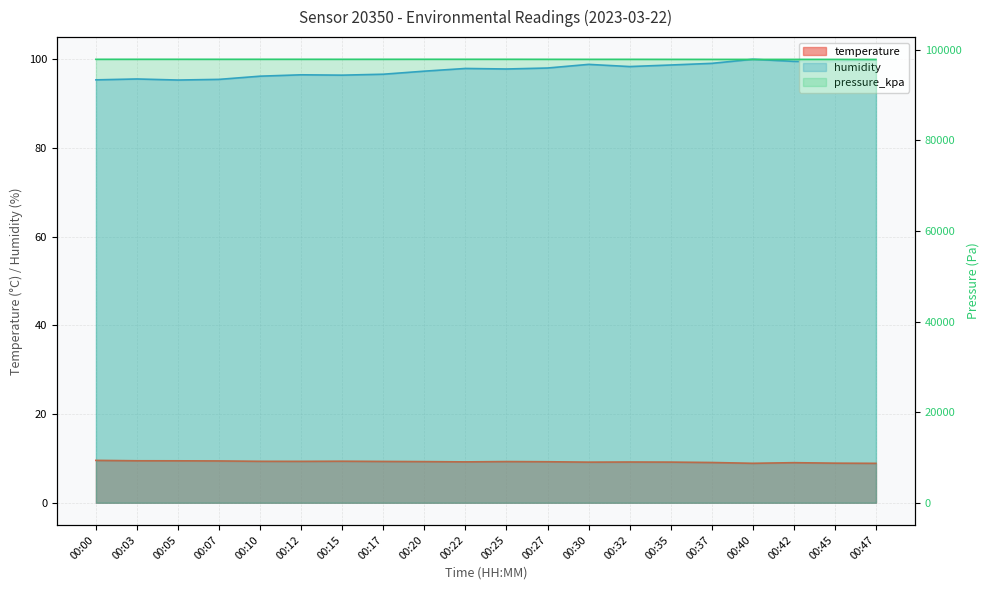

Reading left to right, transcribe all the data shown in this chart.

temperature: 9.6	9.5	9.5	9.4	9.3	9.3	9.4	9.3	9.3	9.2	9.3	9.2	9.2	9.2	9.2	9.1	8.9	9.0	8.9	8.9
humidity: 95.4	95.6	95.3	95.5	96.2	96.5	96.4	96.6	97.3	97.9	97.8	98.0	98.8	98.4	98.7	99.1	100.0	99.5	99.5	99.8
pressure_kpa: 97928.8	97932.9	97933.8	97930.6	97933.7	97932.9	97930.1	97931.3	97935.1	97933.7	97934.1	97925.7	97921.0	97922.6	97914.9	97910.3	97908.9	97911.4	97908.7	97897.6